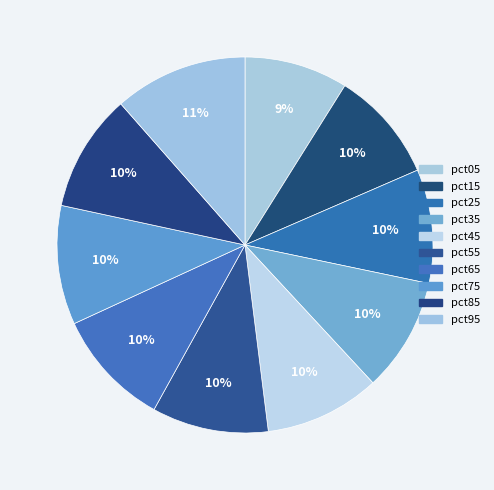

Is there a majority slice in this chart?

No